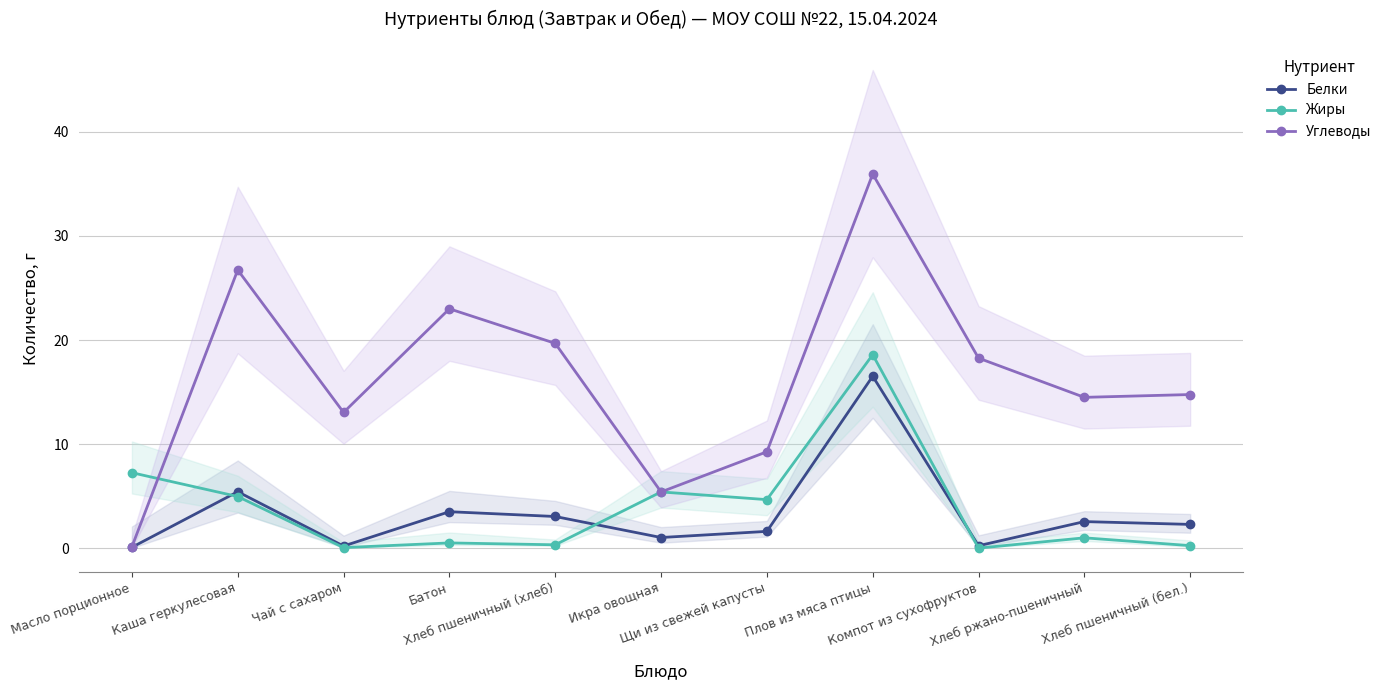

What is the total value across all series at Чай с сахаром?

13.3